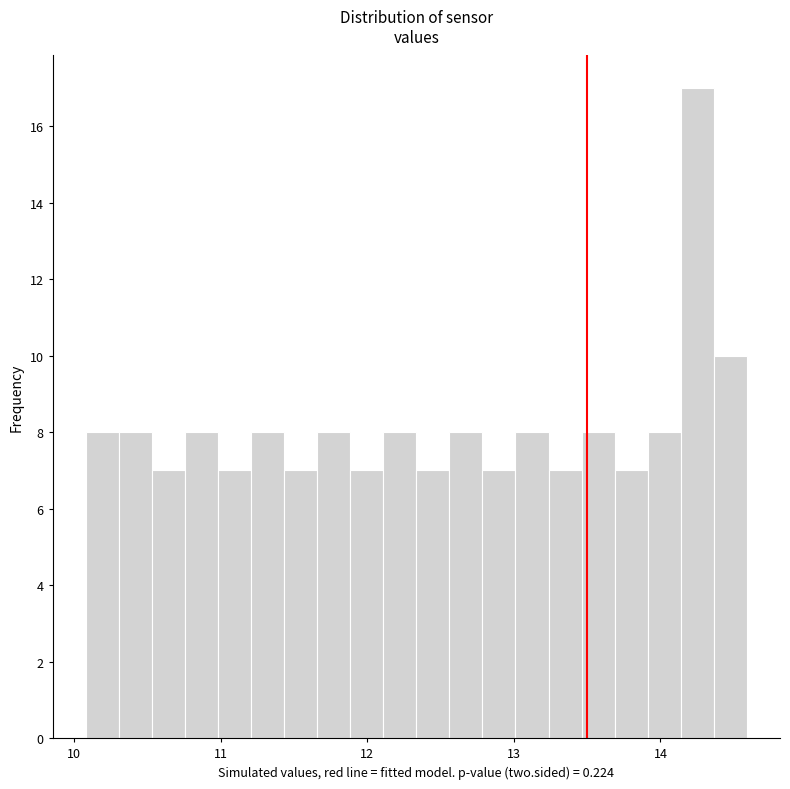

Around what value on the x-axis is the tallest bar? Give the approximate position of its centre, as read against the axis.

14.3